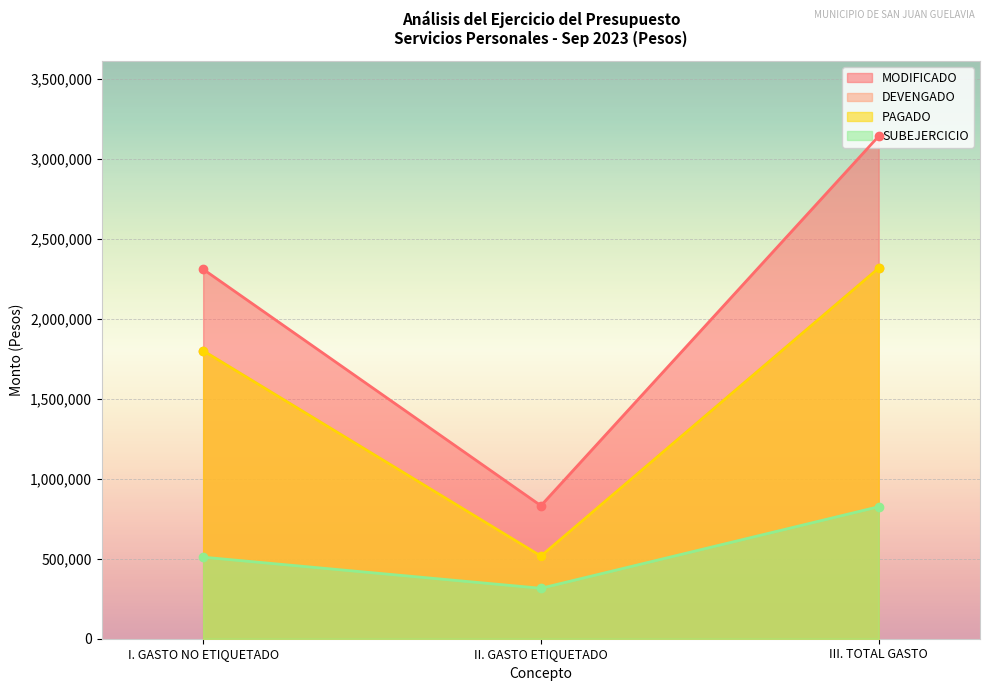

At which category does the chart reach its minimum across all series?

II. GASTO ETIQUETADO